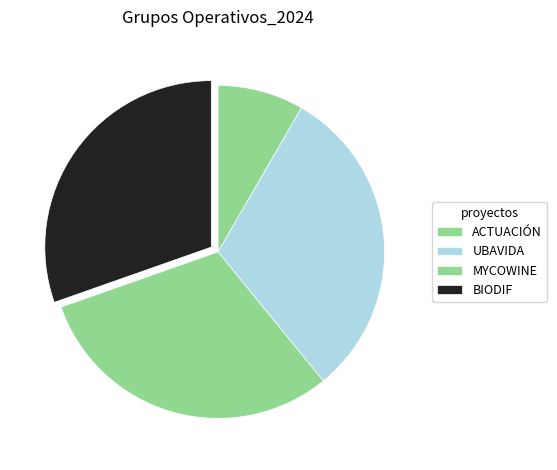

Which slice is the largest?

UBAVIDA